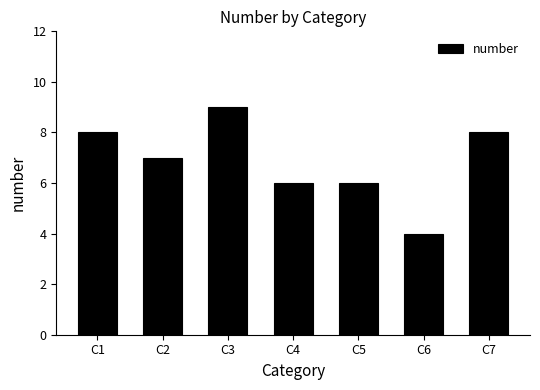

What is the greatest value displayed?

9